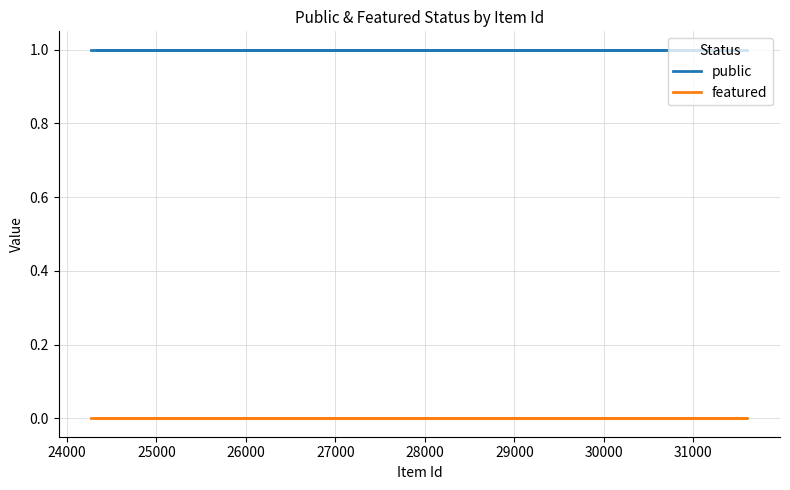

Which series has the largest range (max minus min)?

public